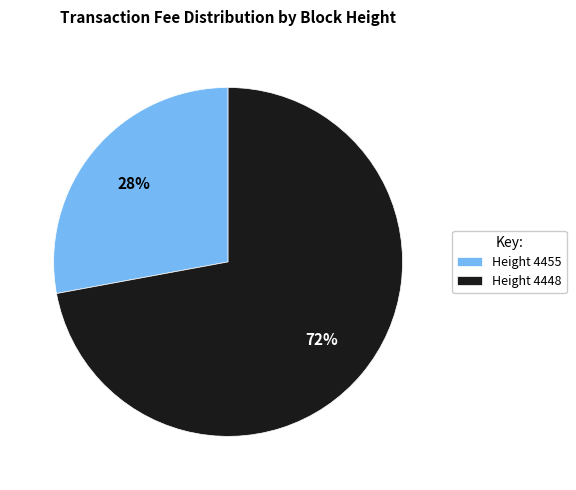

To the nearest percent, what portion does Height 4455 represent?

28%